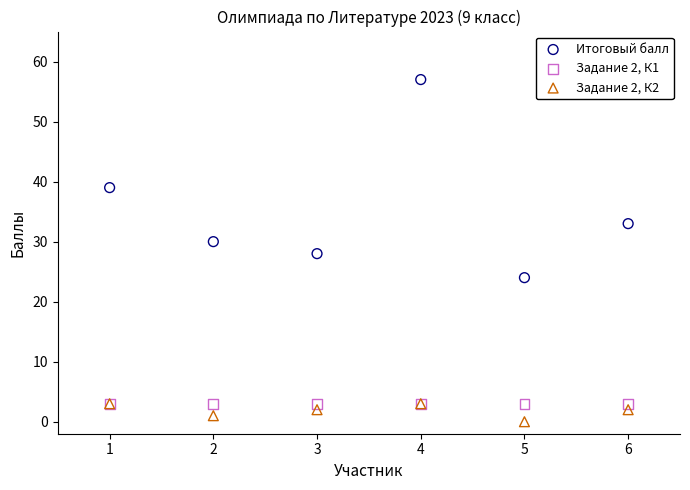

In the Итоговый балл series, what Y value is closest to 40?

39